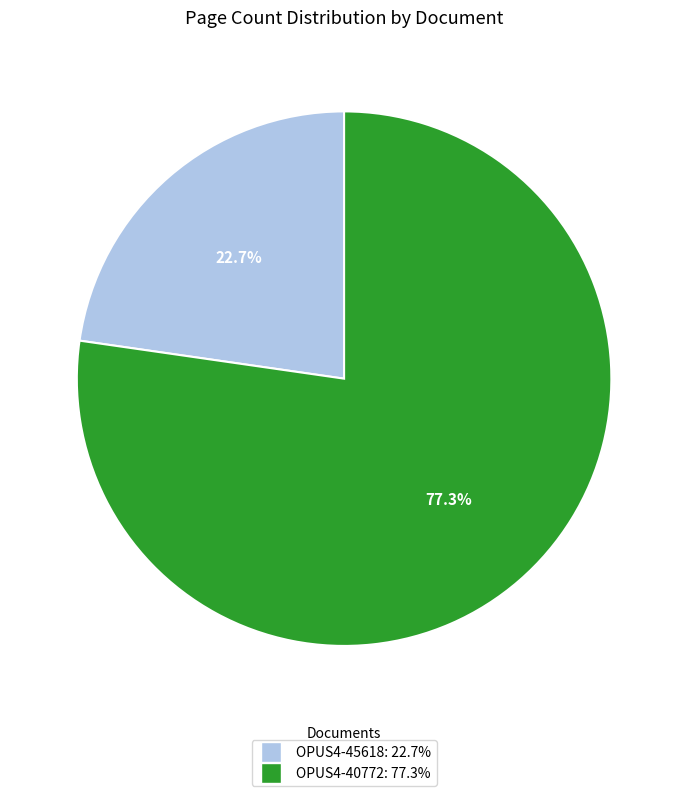

The OPUS4-45618 slice represents 23% of the pie. True or false?

True